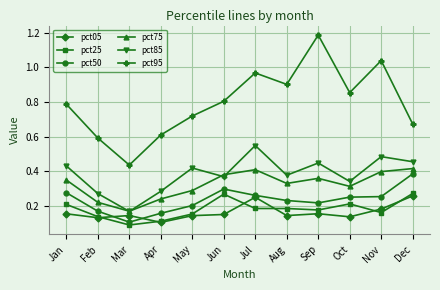

What is the sum of all pct95 values?

9.6